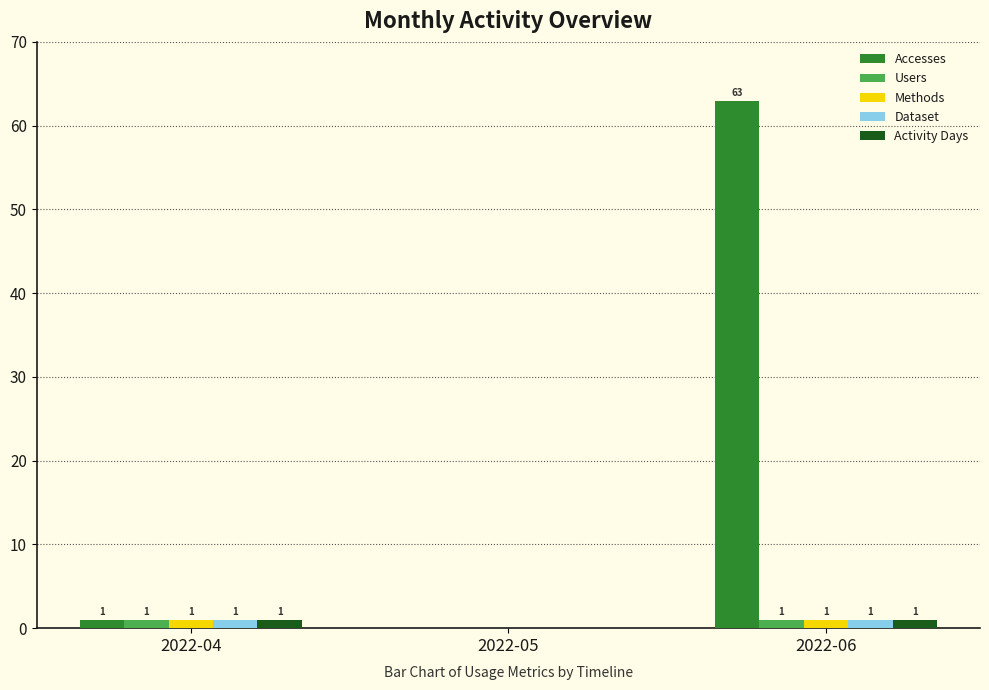

How many groups of bars are there?

3